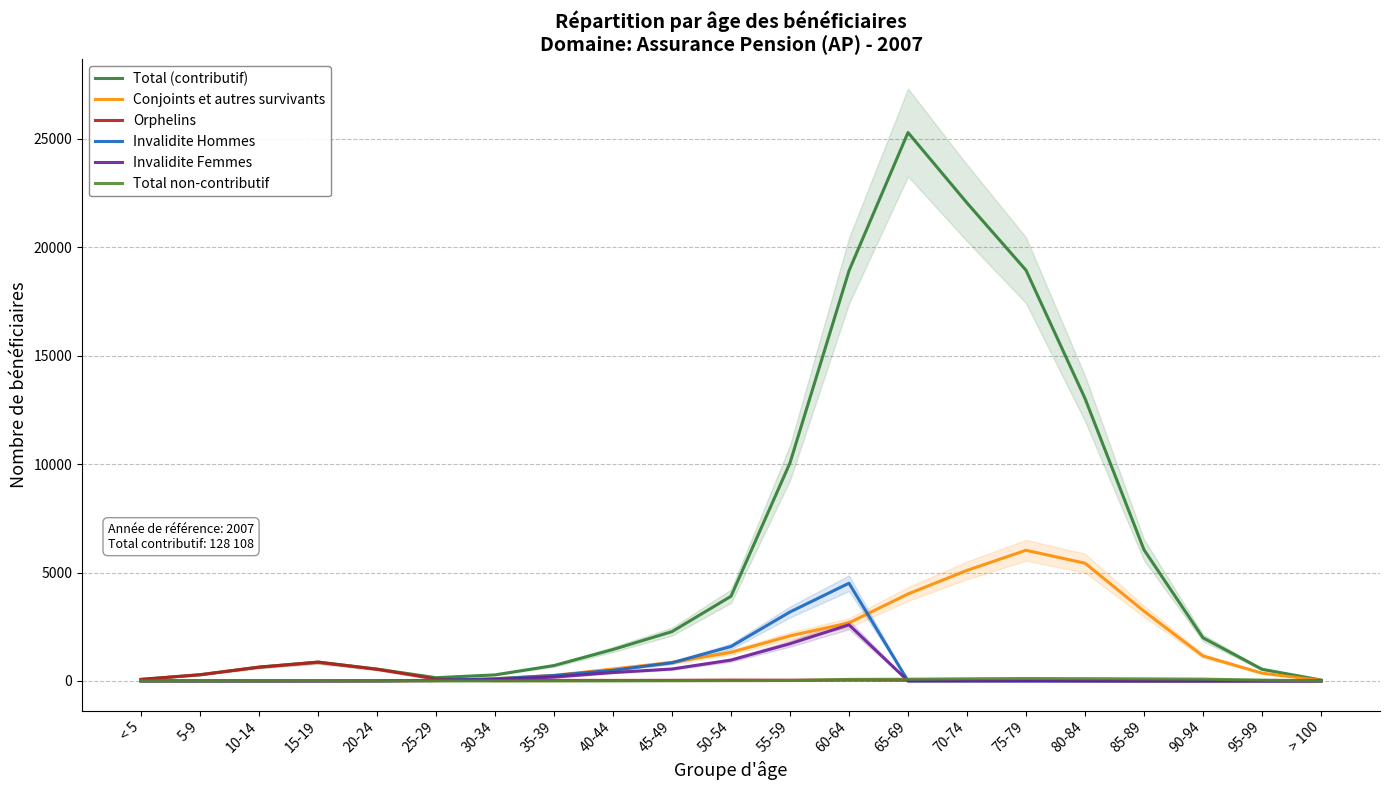

Reading left to right, transcribe all the data shown in this chart.

Total (contributif): 71	286	637	866	548	149	280	710	1451	2275	3906	10061	18923	25298	22050	18946	13032	6049	1989	538	43
Conjoints et autres survivants: 0	0	0	0	3	19	104	255	550	857	1319	2079	2679	4011	5100	6027	5432	3218	1152	359	26
Orphelins: 71	286	637	866	537	85	14	26	24	28	38	33	39	35	22	27	9	0	1	0	0
Invalidite Hommes: 0	0	0	0	7	30	96	252	490	839	1588	3182	4508	0	0	0	0	0	0	0	0
Invalidite Femmes: 0	0	0	0	1	15	66	177	387	551	961	1717	2589	0	0	0	0	0	0	0	0
Total non-contributif: 0	0	5	10	4	1	1	0	3	8	14	18	69	78	98	111	104	95	83	38	4